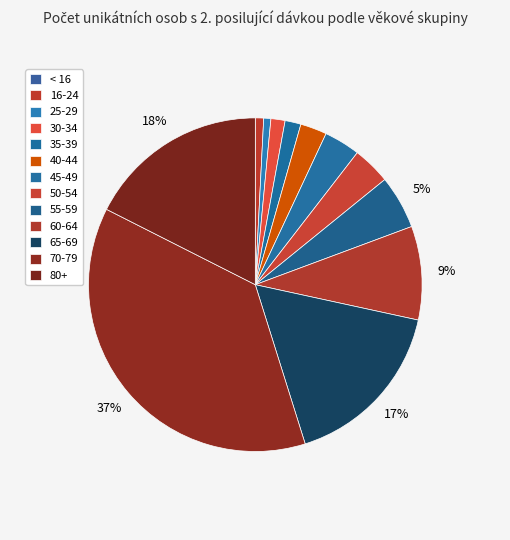

Does 25-29 represent more than half of the total?

No